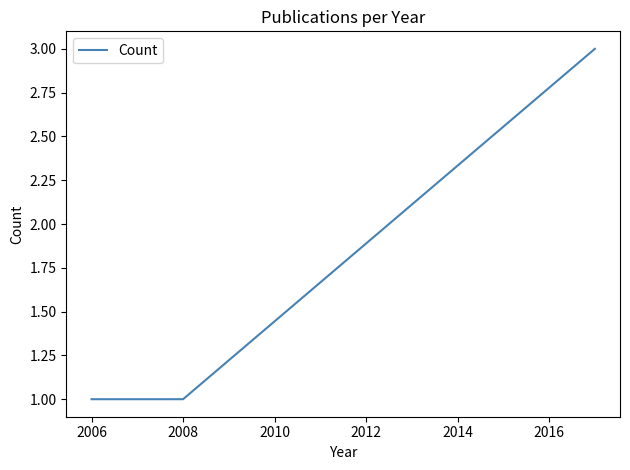

What is the sum of all values?

5